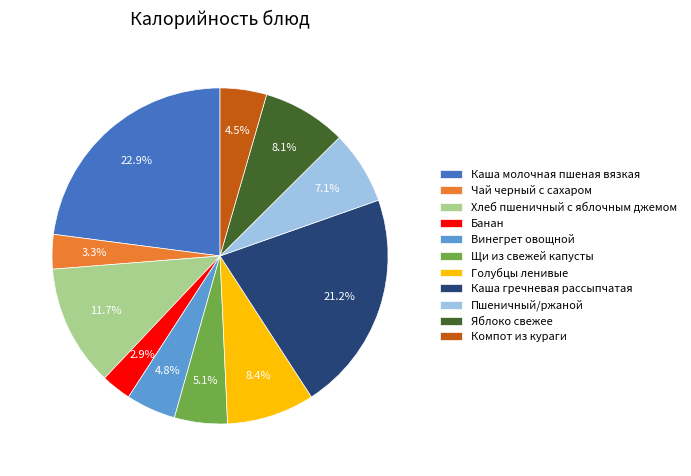

To the nearest percent, what percentage of the pie is Щи из свежей капусты?

5%